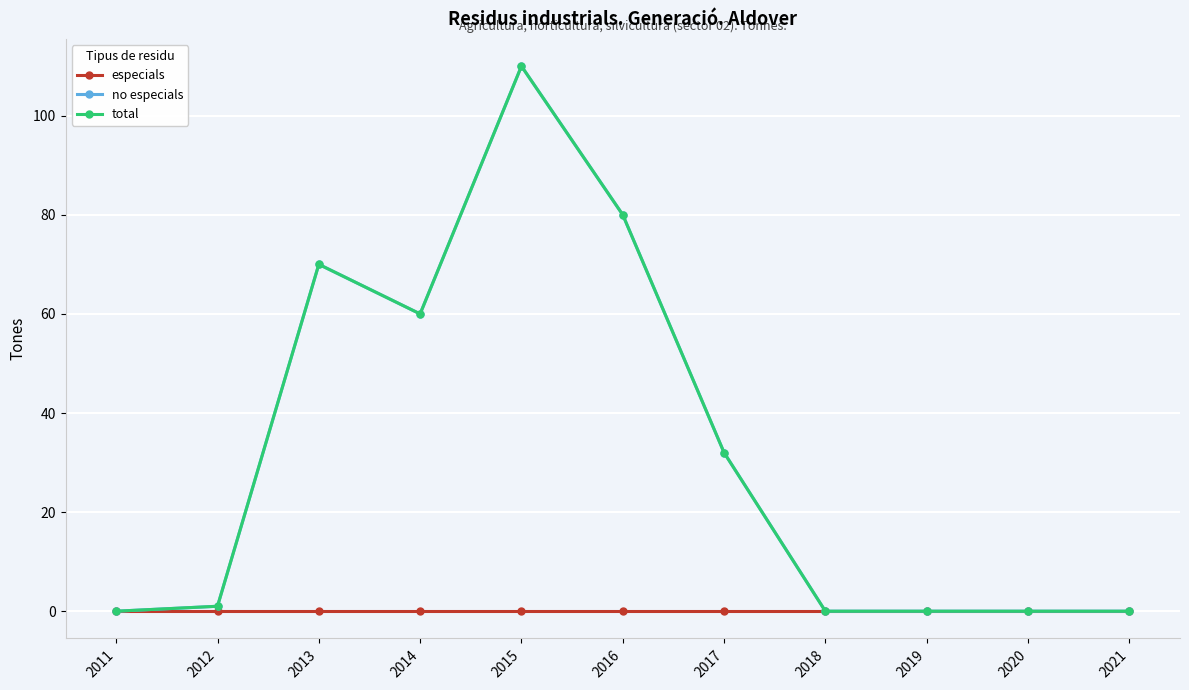

Does the chart have visible grid lines?

Yes